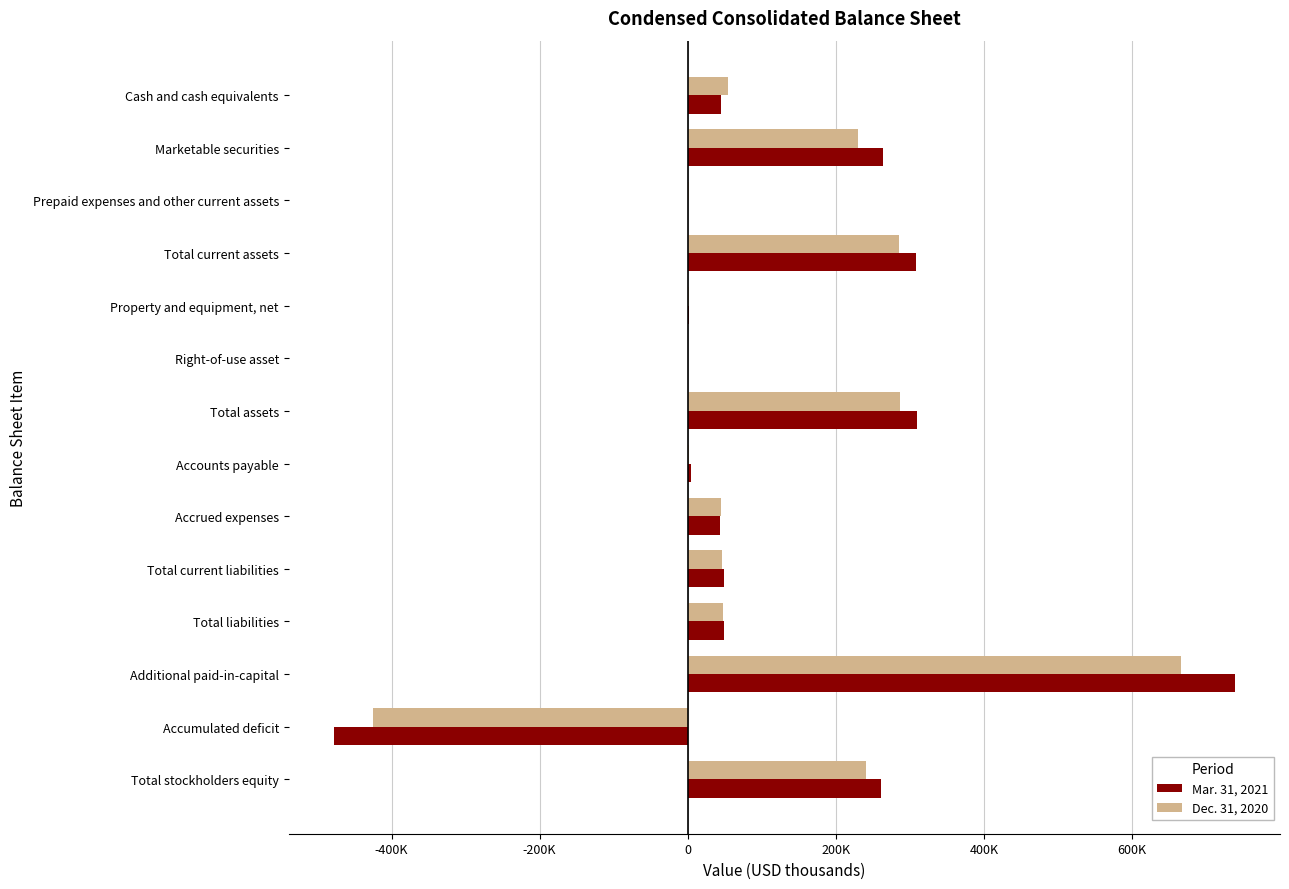

What are all the series names shown in the legend?

Mar. 31, 2021, Dec. 31, 2020